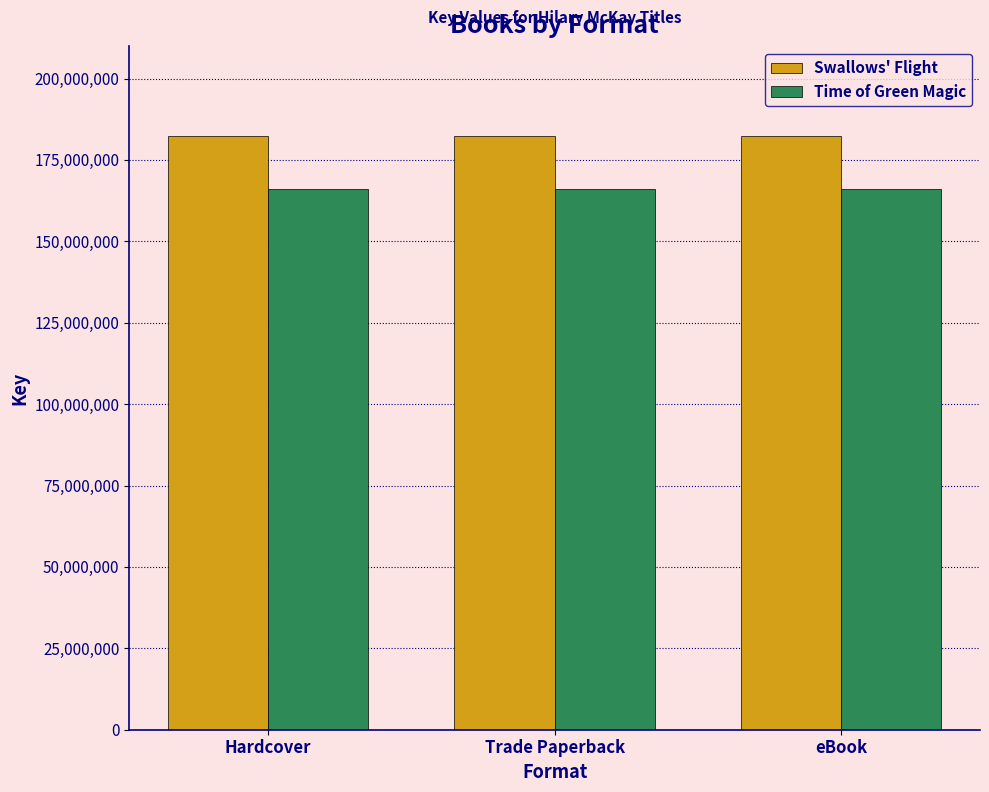

What is the difference between the highest and lowest values at Hardcover?

16486865